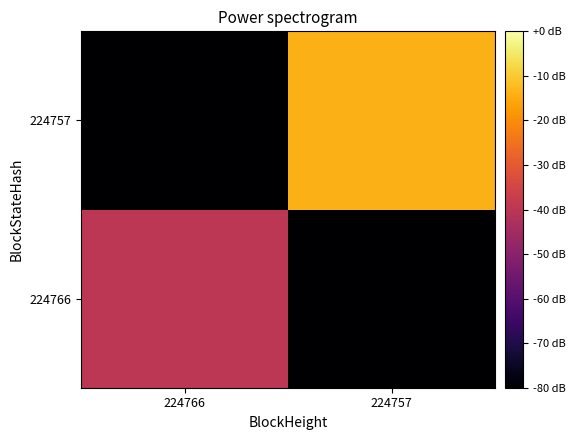

Reading right to left, extract all data points from this chart.

224766: 224757=-200.0	224766=-40.0
224757: 224757=-14.0	224766=-200.0